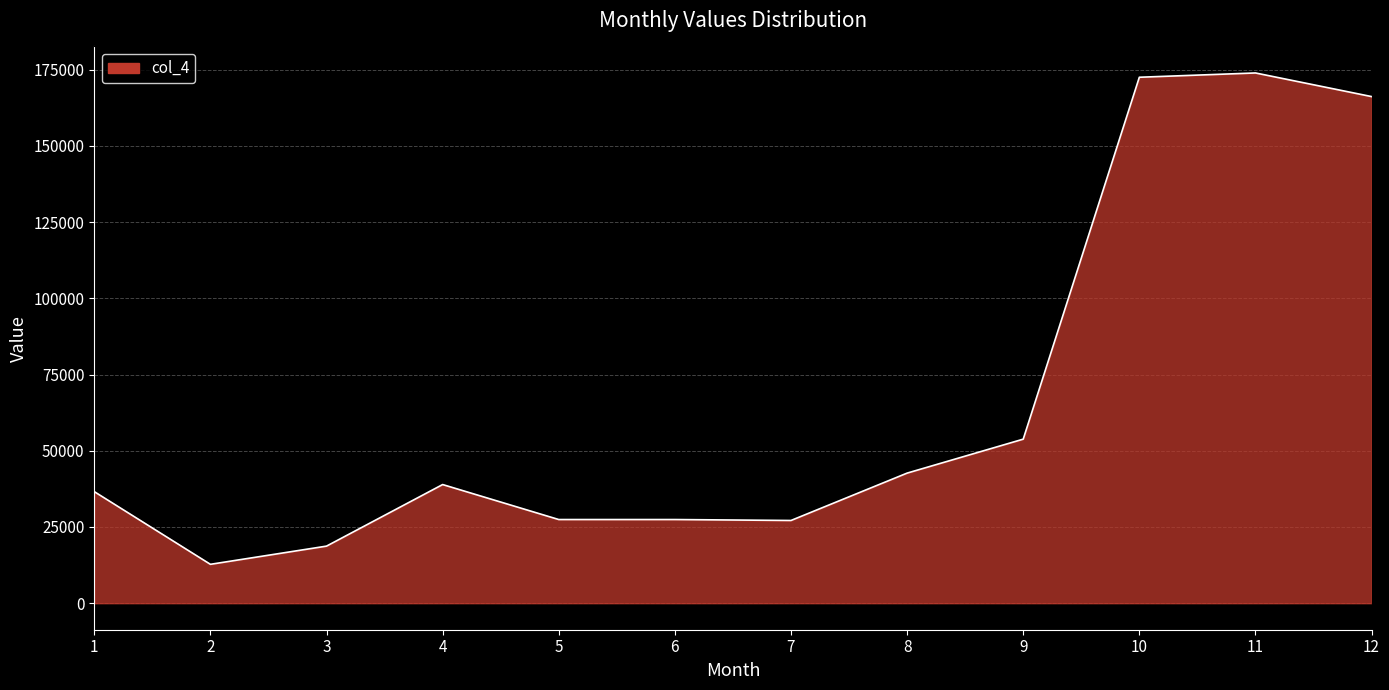

What is the maximum value shown in the chart?

173888.0